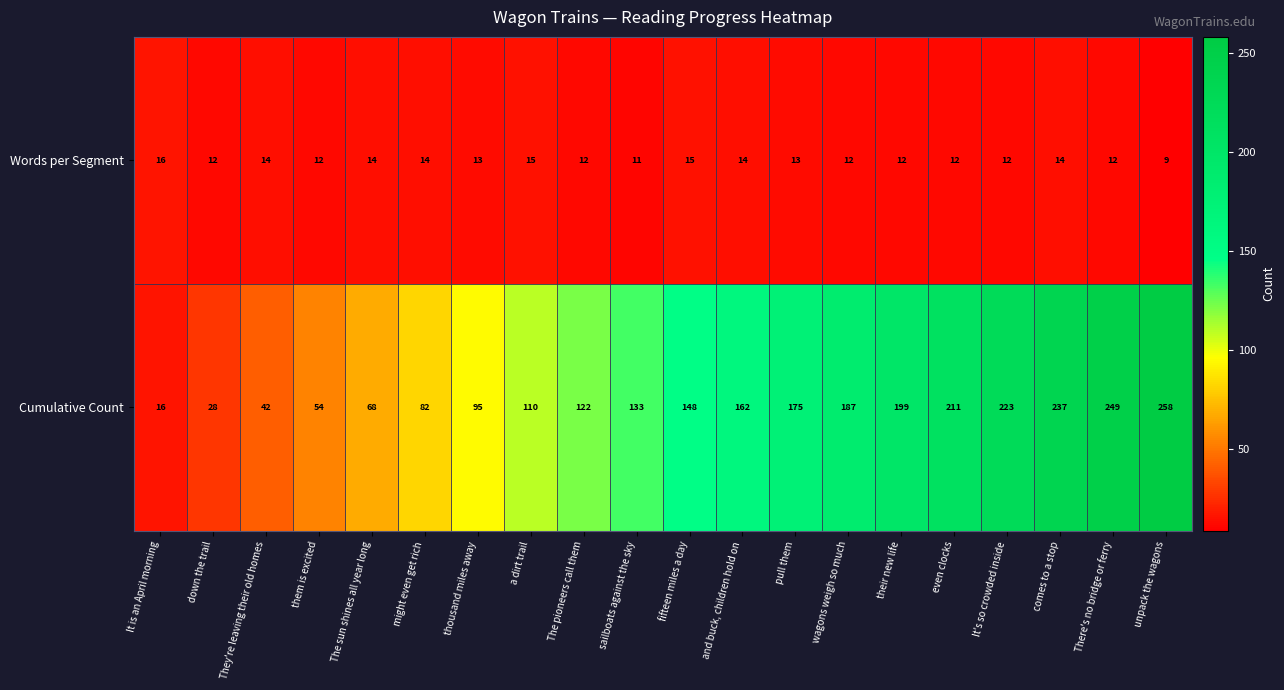

Which series has the widest spread of values?

Cumulative Count